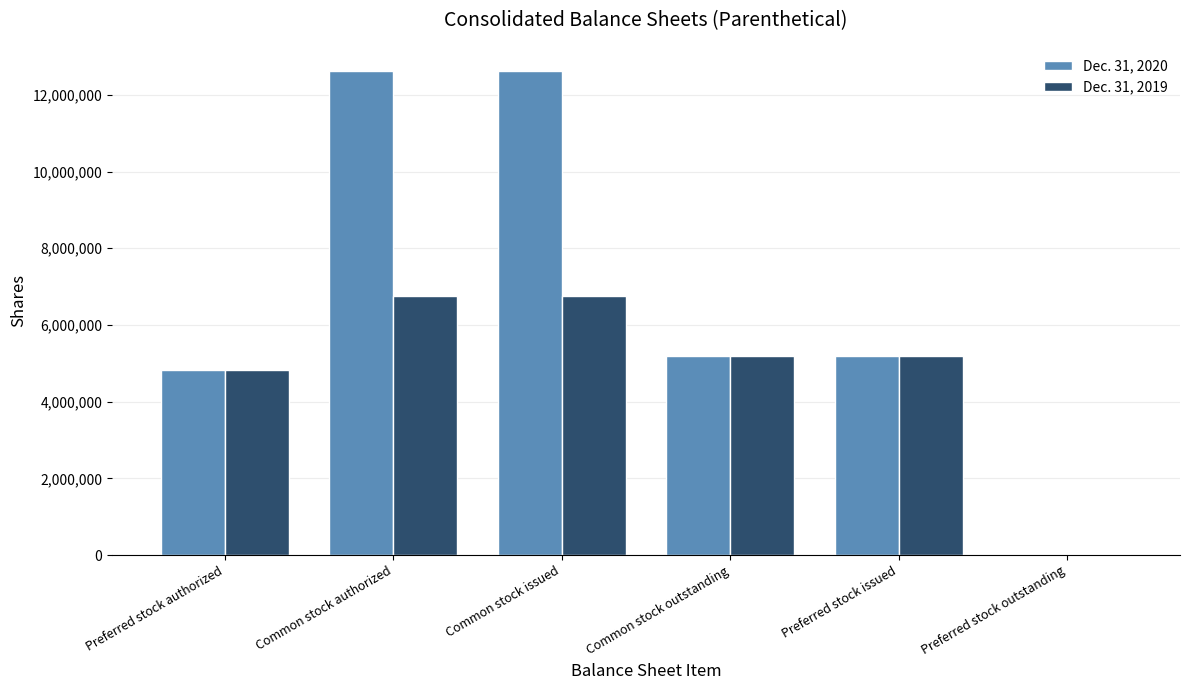

True or false: Dec. 31, 2019 has a value of 7523160 at Common stock outstanding.

False